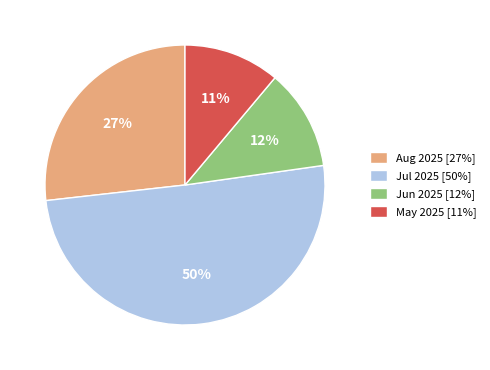

Which has a higher value, Jun 2025 [12%] or Jul 2025 [50%]?

Jul 2025 [50%]